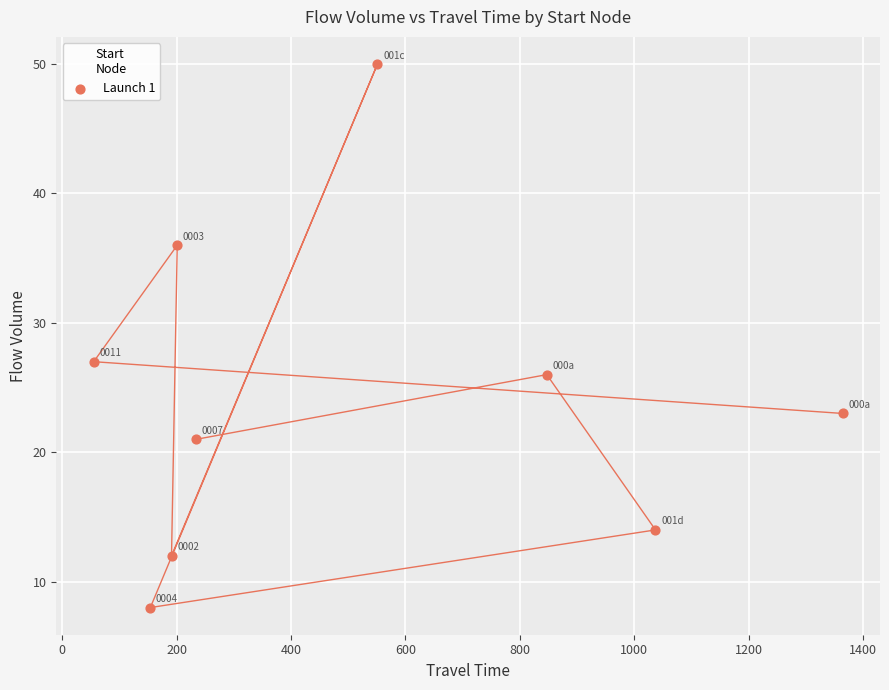

What is the range of X values (max minus min)?

1309